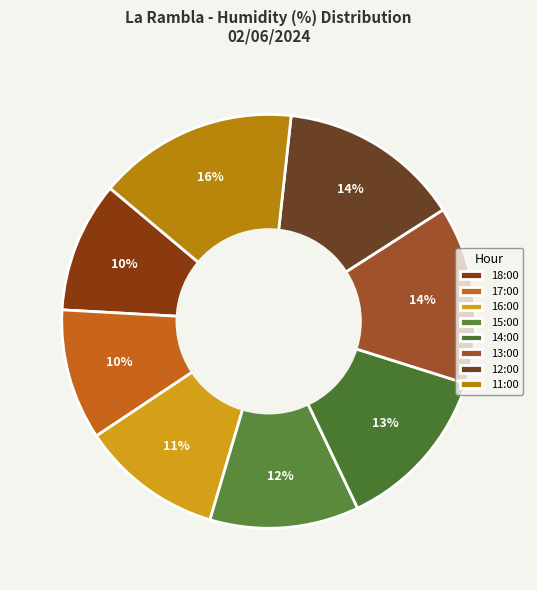

Count the number of slices in the pie.

8